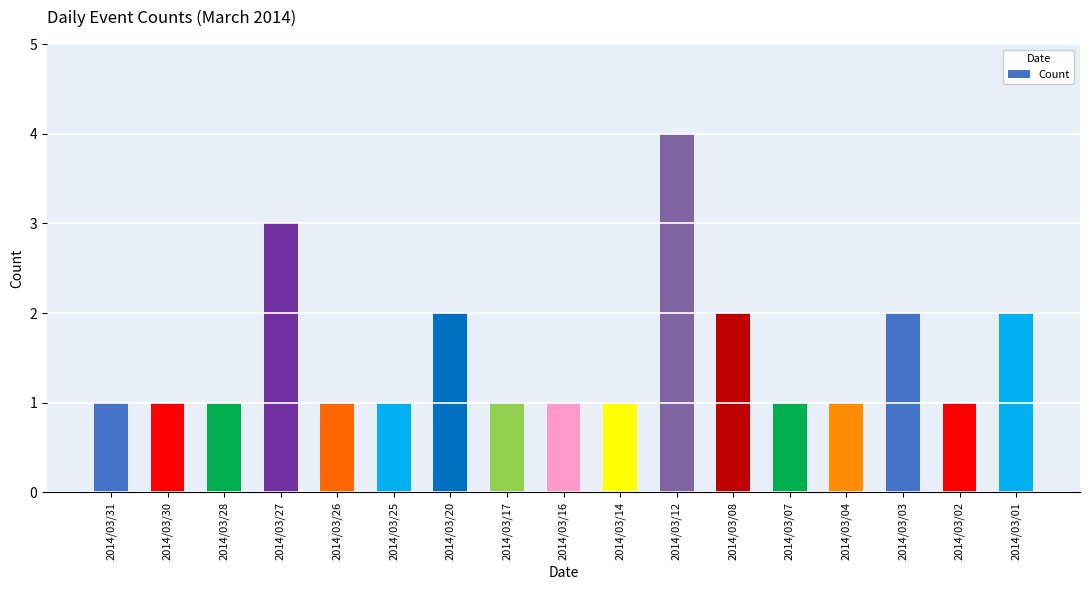

What is the sum of the values at 2014/03/30 and 2014/03/02?

2